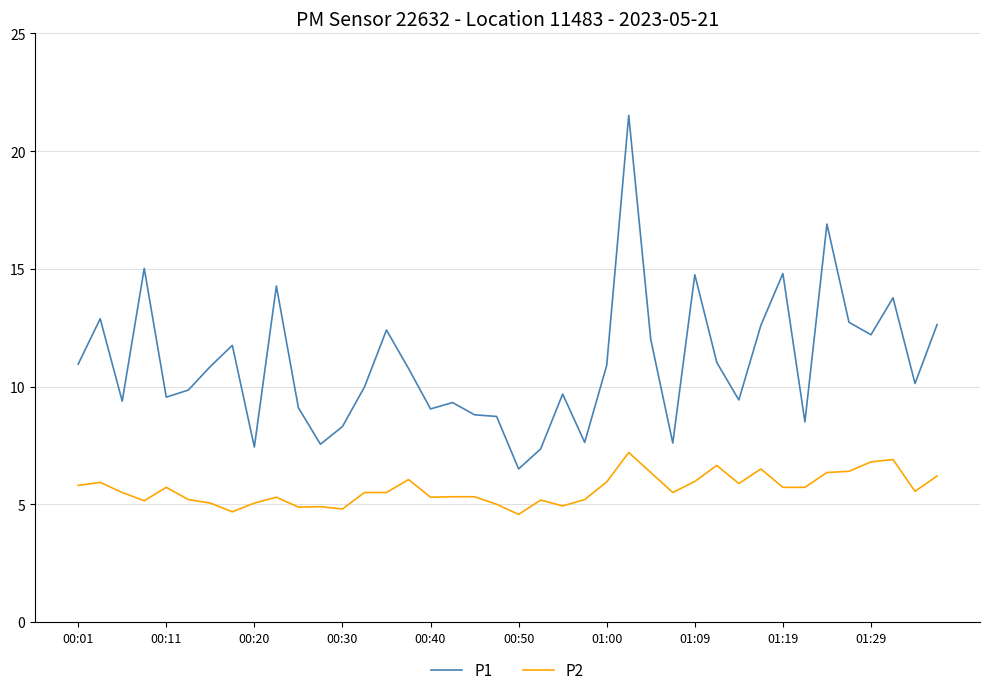

Which series has the largest total across all categories?

P1